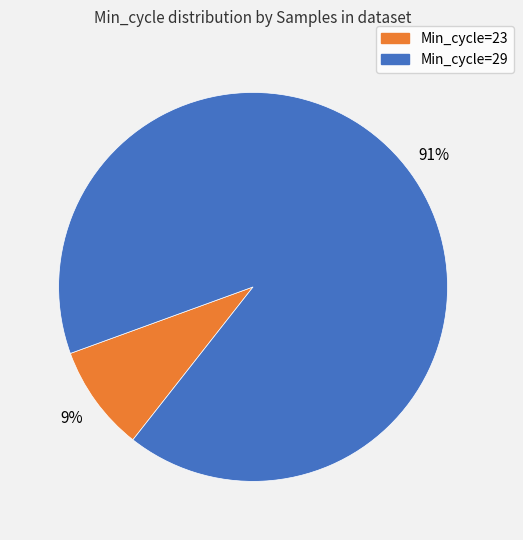

Which slice is the smallest?

Min_cycle=23